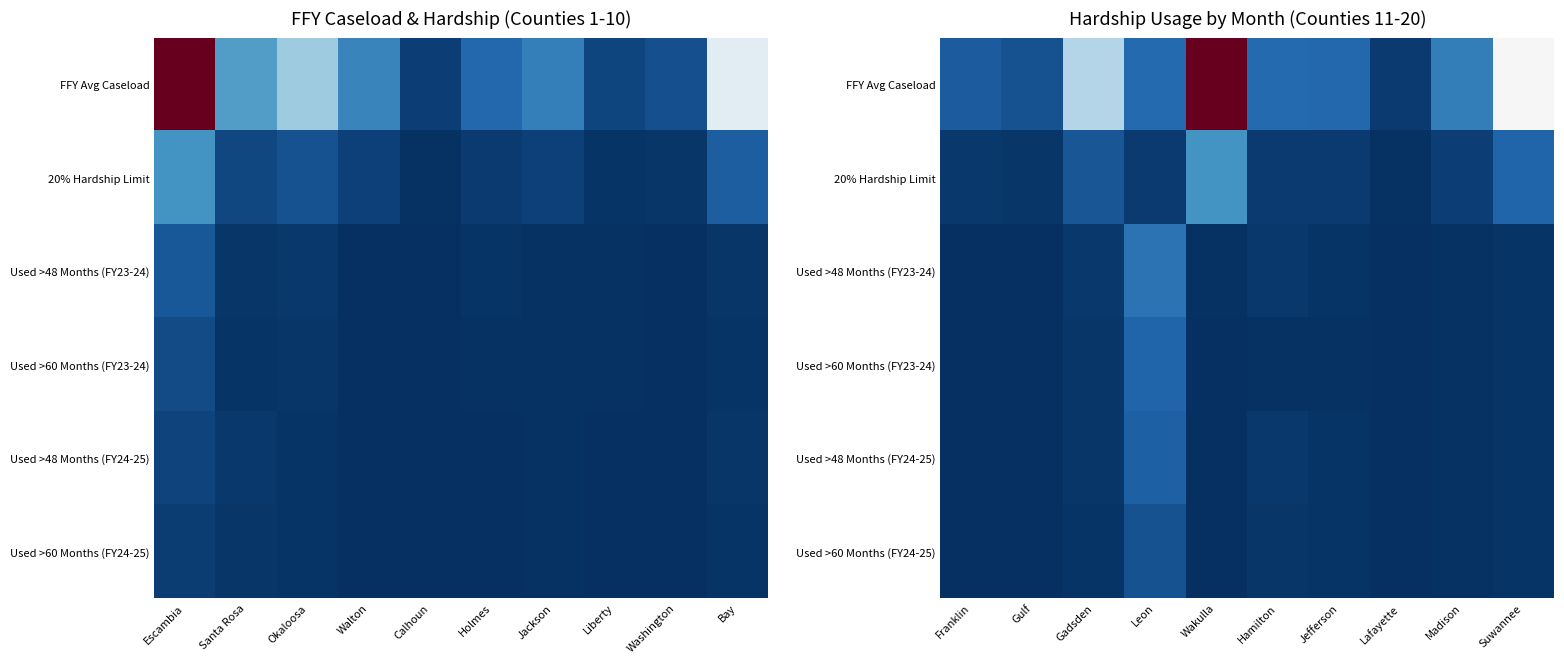

True or false: 20% Hardship Limit has a value of 0.0 at Jefferson.

True